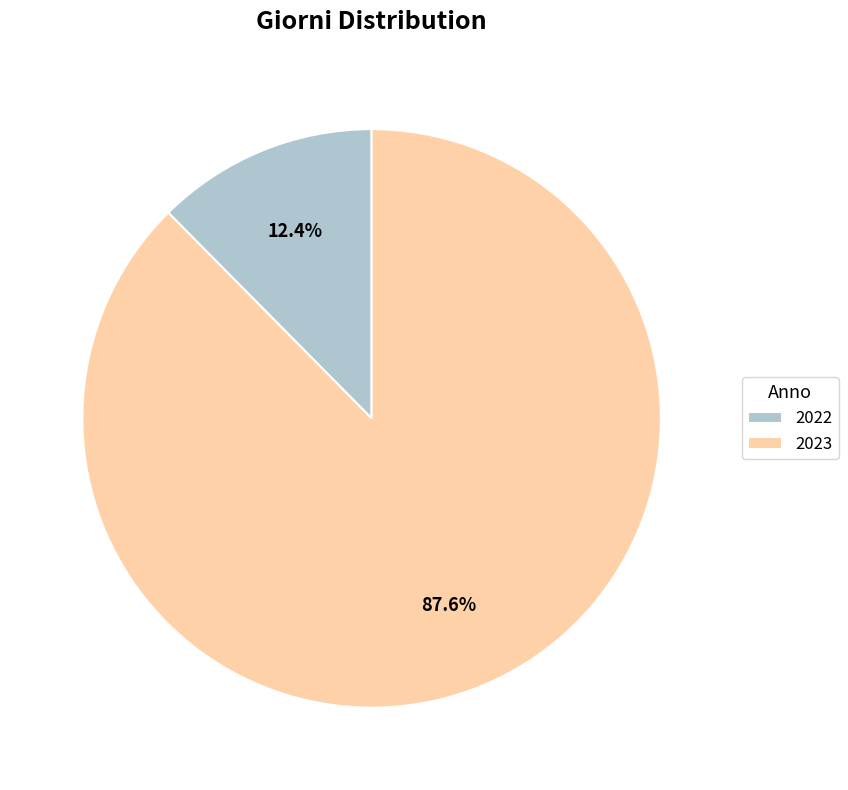

Is 2023 the majority of the pie?

Yes